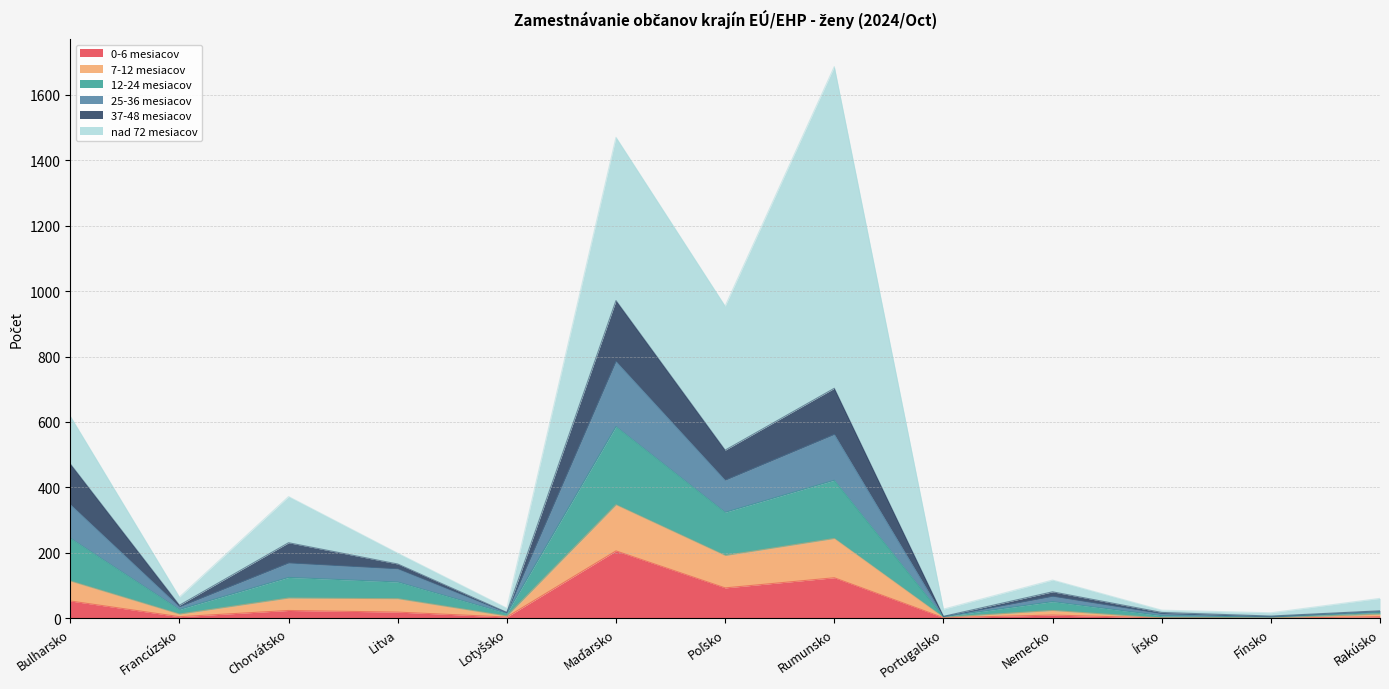

Read the 25-36 mesiacov value at Fínsko.

5